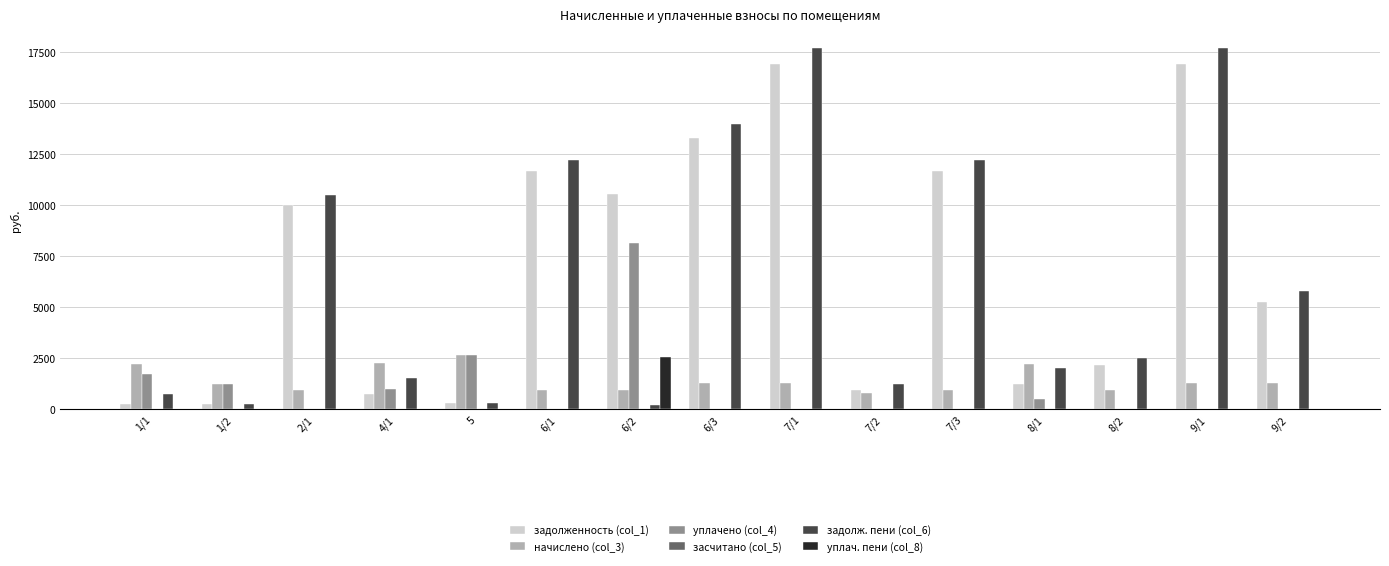

At which label does уплач. пени (col_8) reach its peak?

6/2